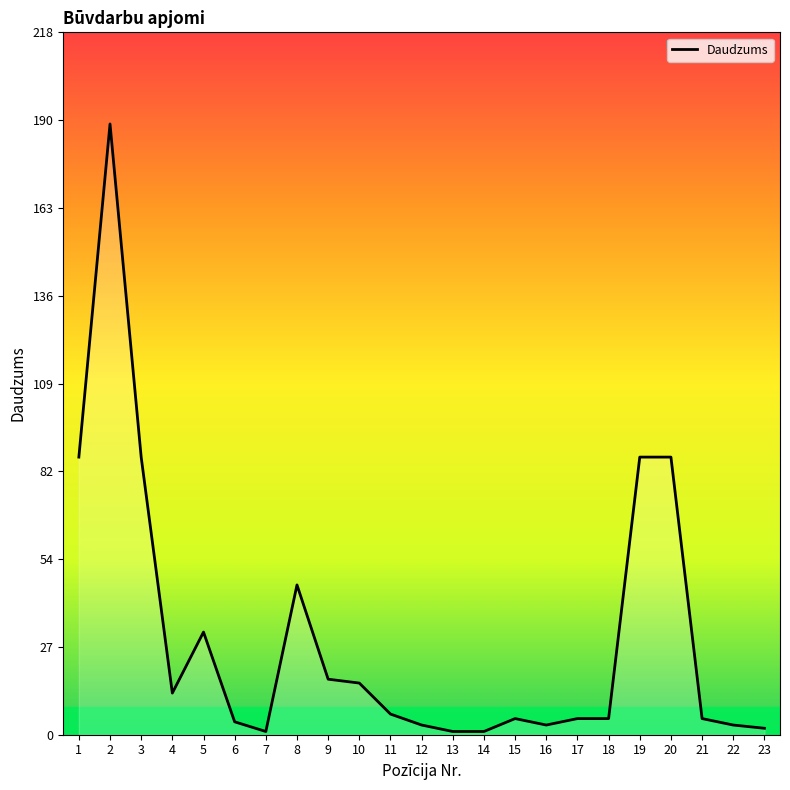

True or false: there are more than 2 points higher than both neighbors.

True